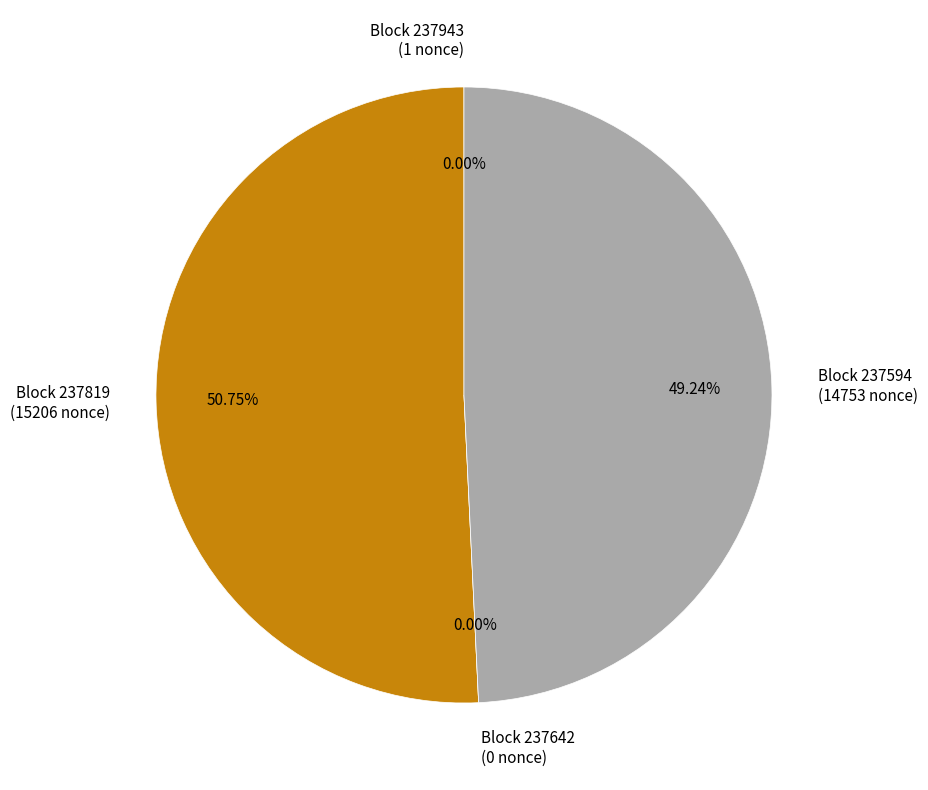

To the nearest percent, what is the difference between the 237943 and 237819 slice percentages?

51%